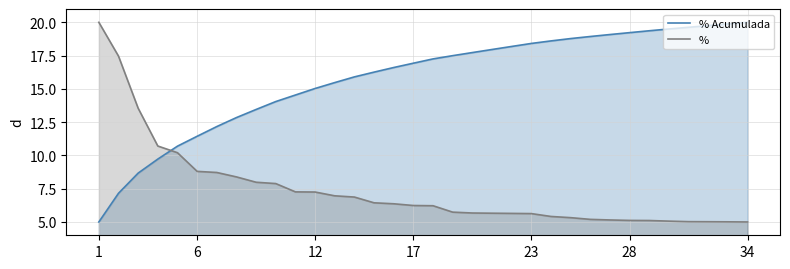

The value of % Acumulada at 28 is 19.4. True or false?

True